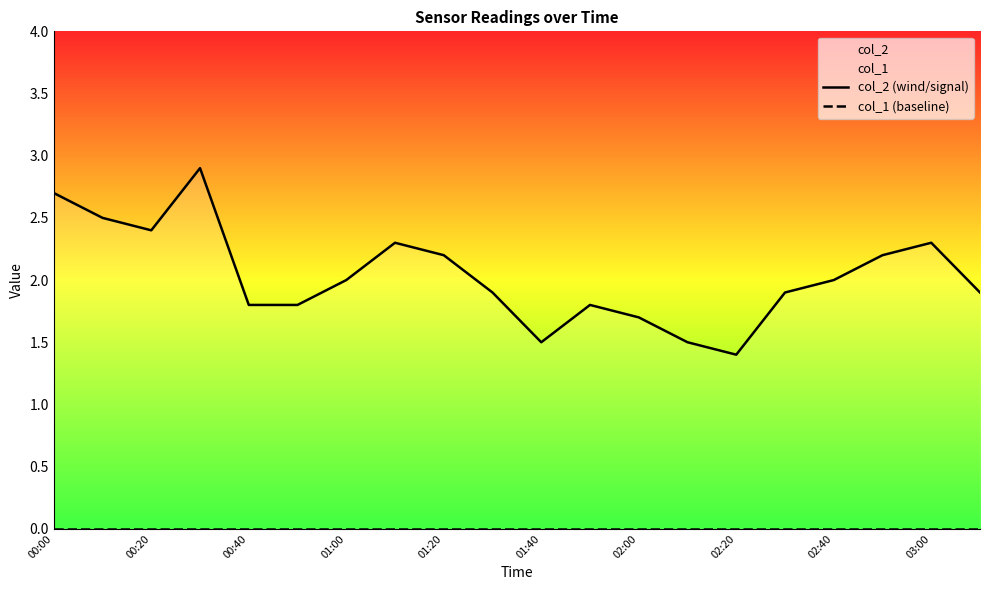

Rank the categories by col_1 (baseline) value from lowest to highest.

00:00, 00:20, 00:40, 01:00, 01:20, 01:40, 02:00, 02:20, 02:40, 03:00, 10, 11, 12, 13, 14, 15, 16, 17, 18, 19